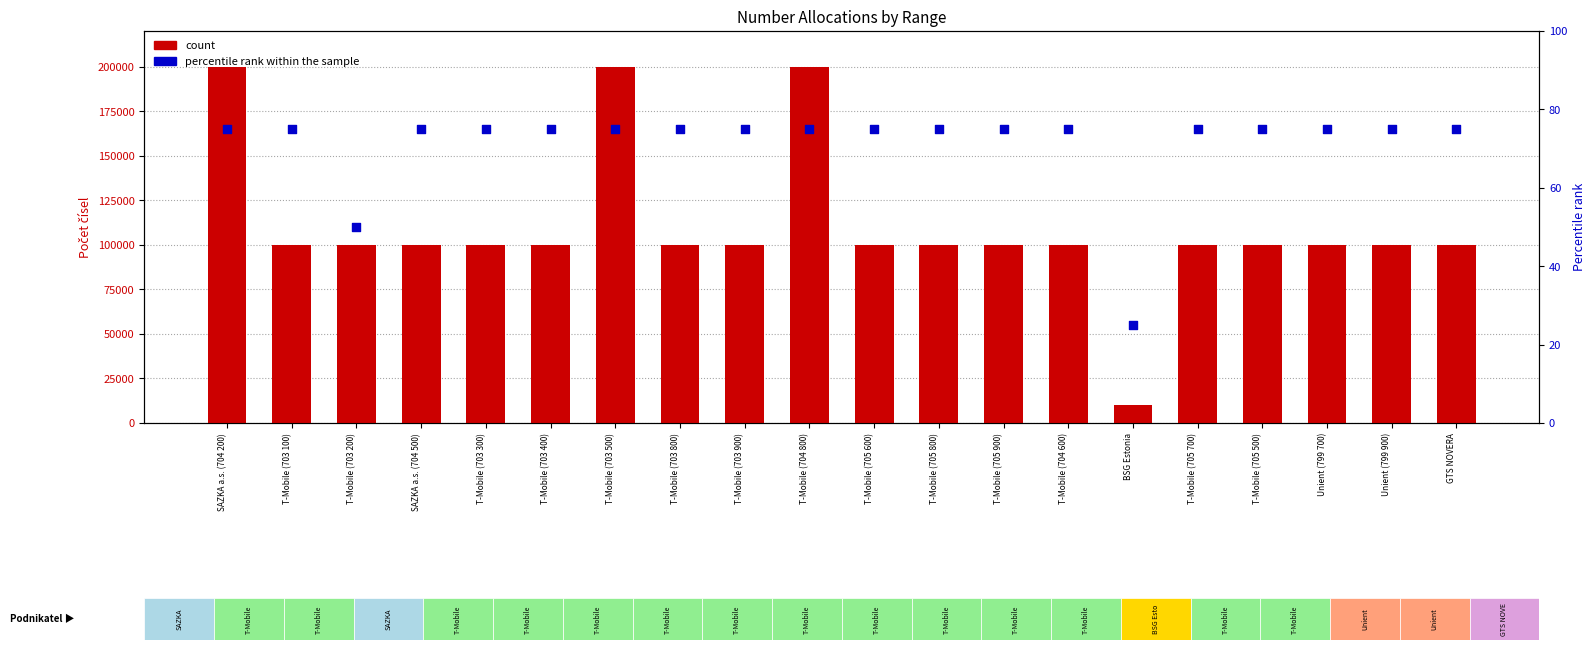

Which series contains the lowest Y value?

percentile rank within the sample